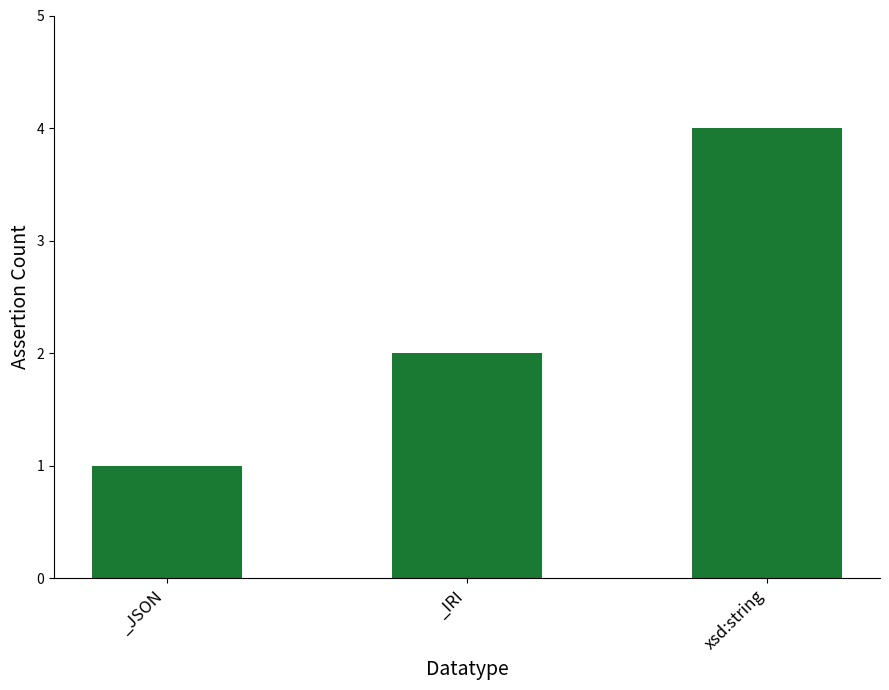

How many values are below 2?

1